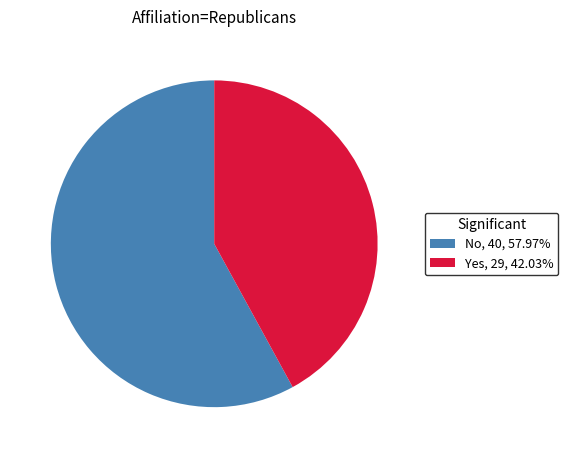

Which category has the biggest portion of the pie?

No